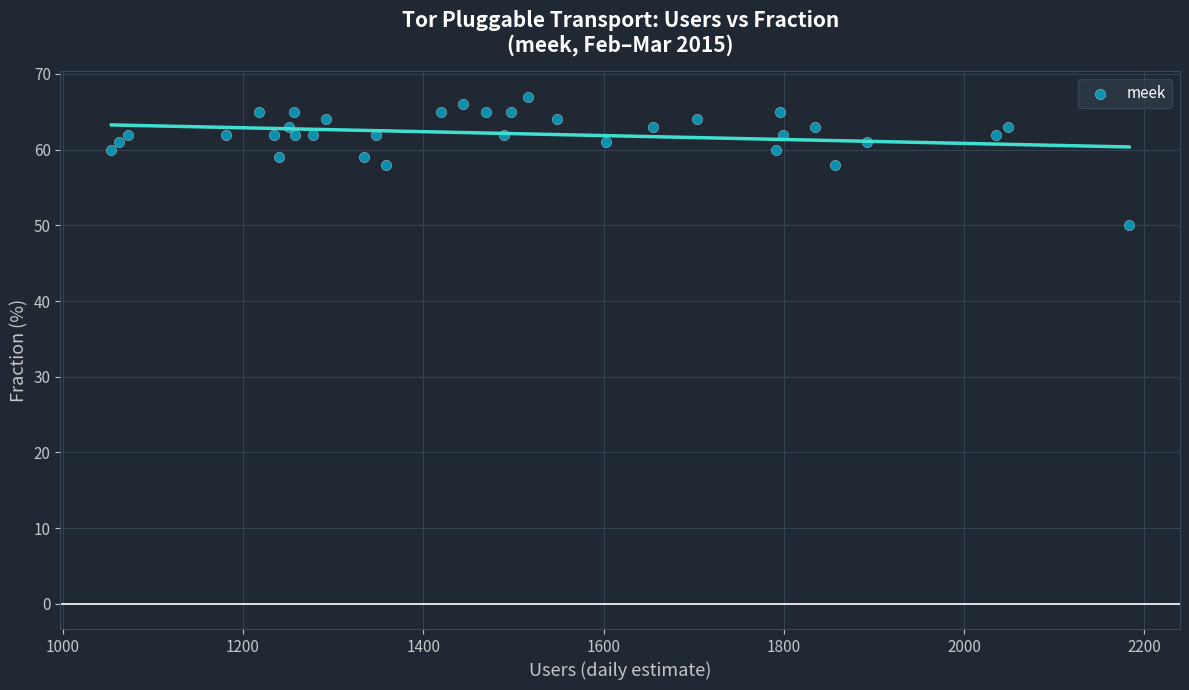

What is the range of X values (max minus min)?

1129